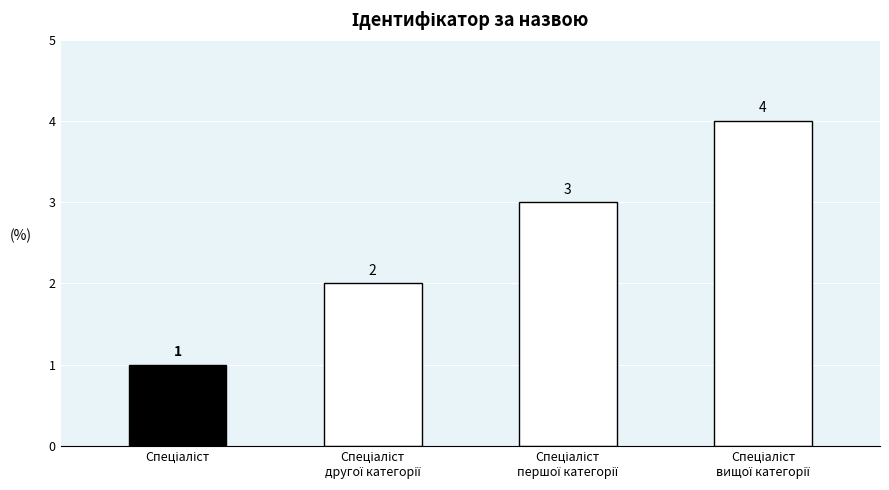

What is the value of the 1st bar from the left?

1